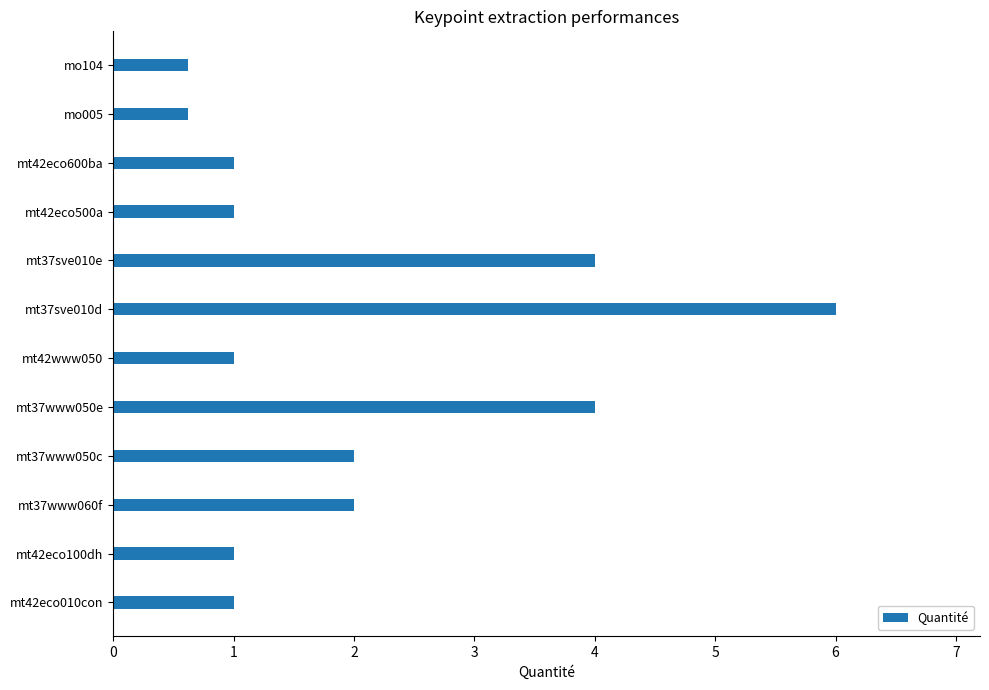

What is the sum of the values at mt37www050c and mt37sve010e?

6.0